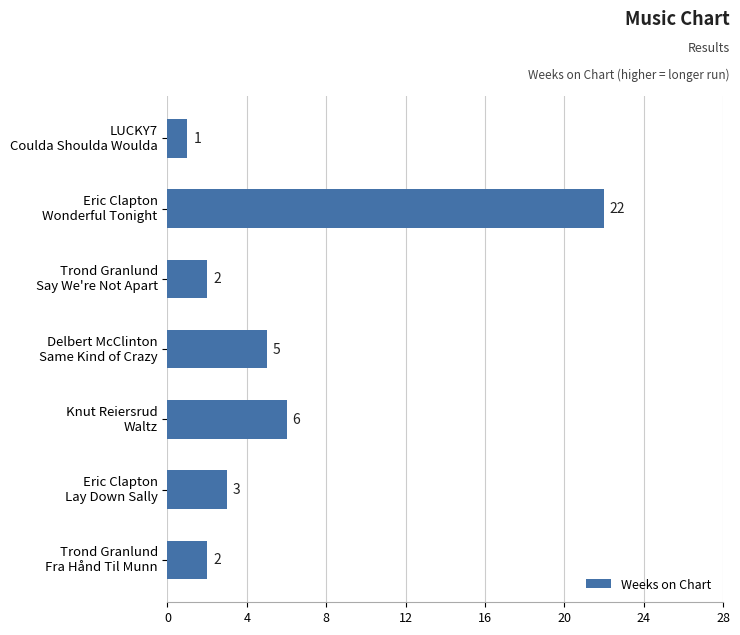

What is the difference between the maximum and minimum values?

21